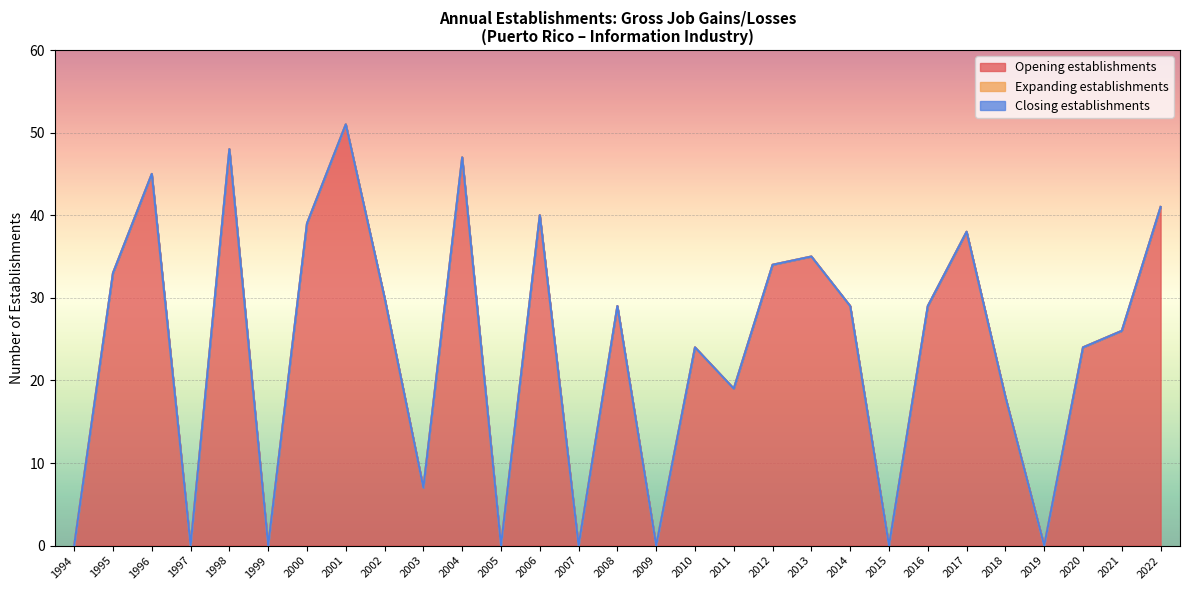

At which label does Expanding establishments reach its peak?

1994